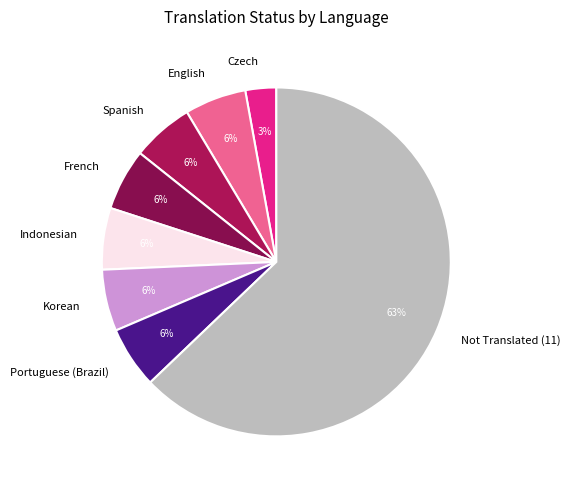

Which category has the biggest portion of the pie?

Not Translated (11)